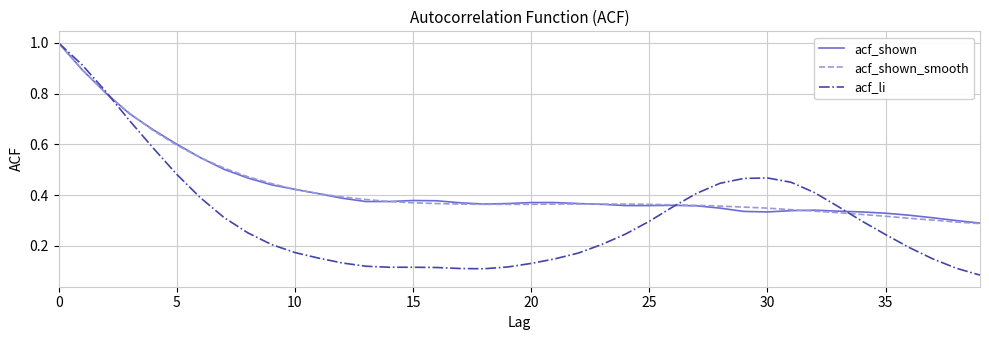

Does the chart have visible grid lines?

Yes